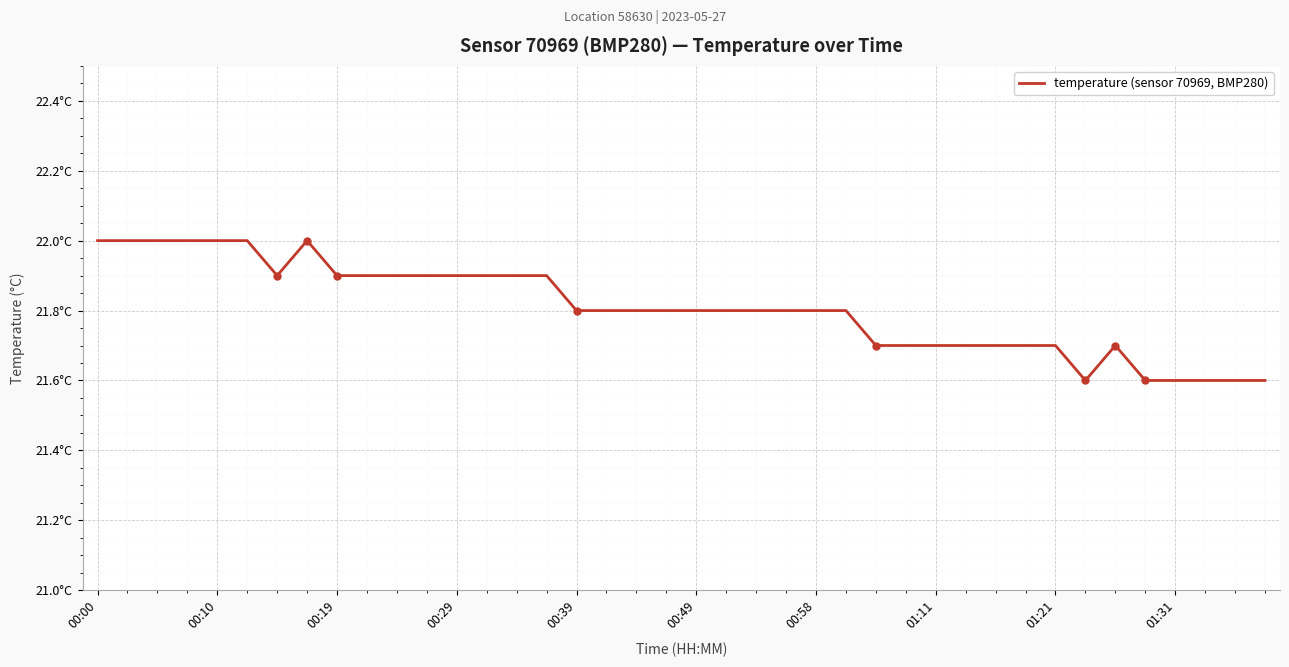

How many lines are shown in the chart?

1